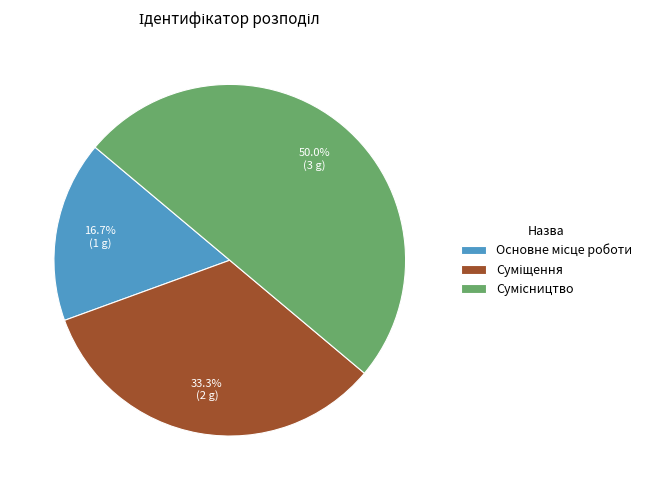

Does Сумісництво account for over 50% of the chart?

No